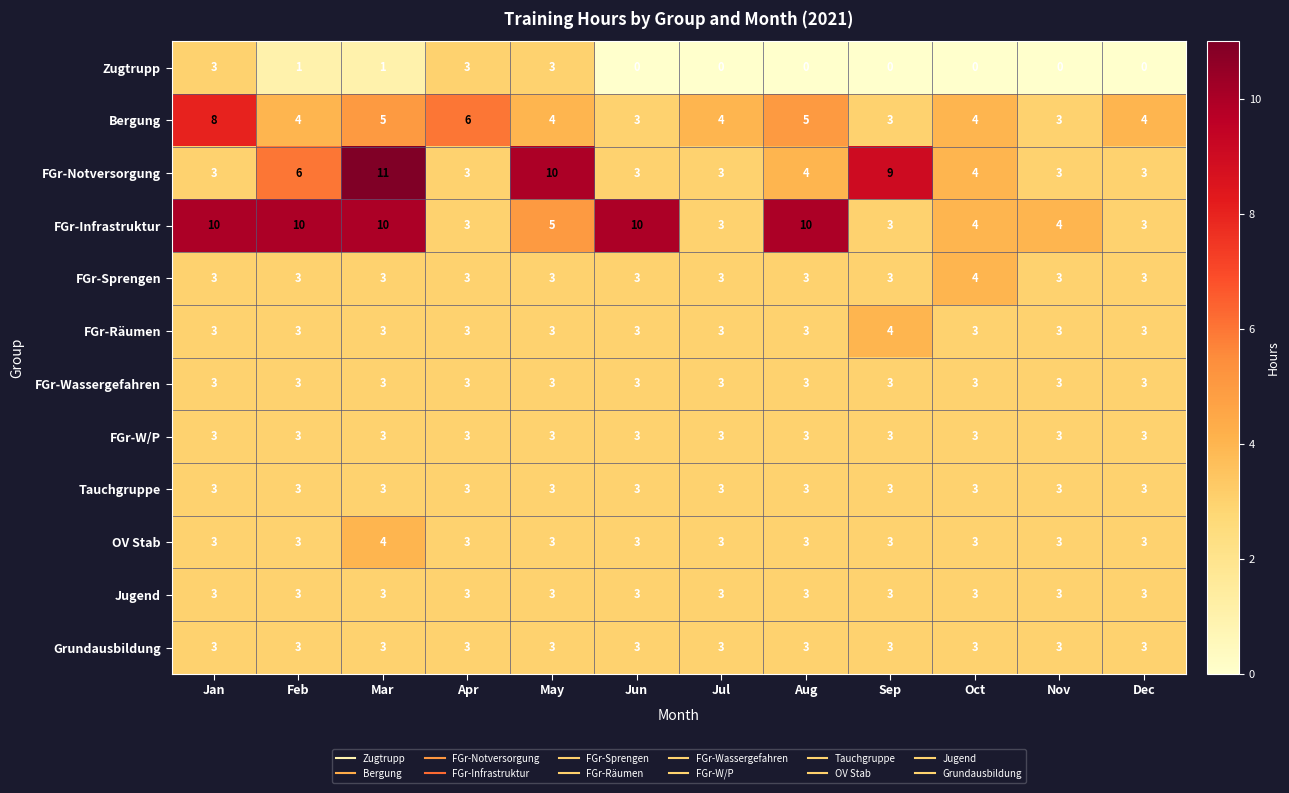

Between Sep and Oct, which series saw the biggest shift?

FGr-Notversorgung